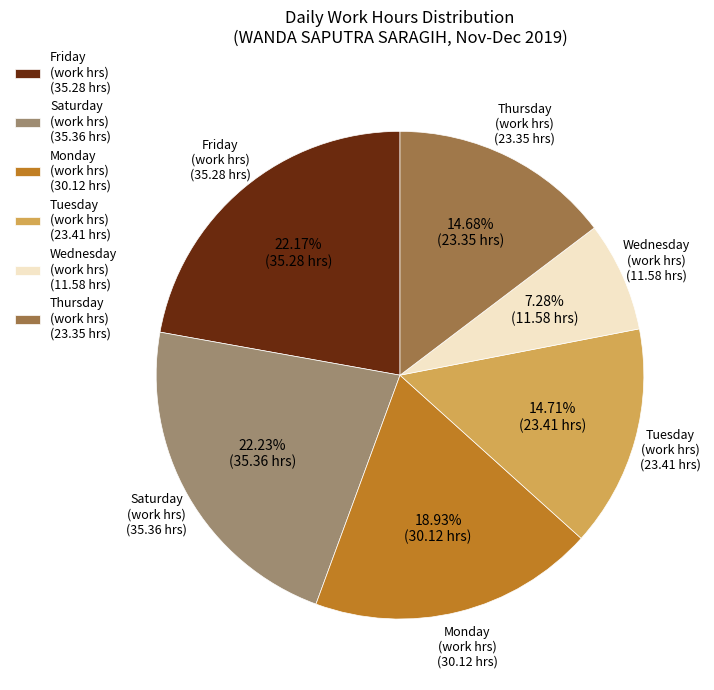

What is the smallest slice in the pie chart?

Wednesday (work hrs) (11.58 hrs)